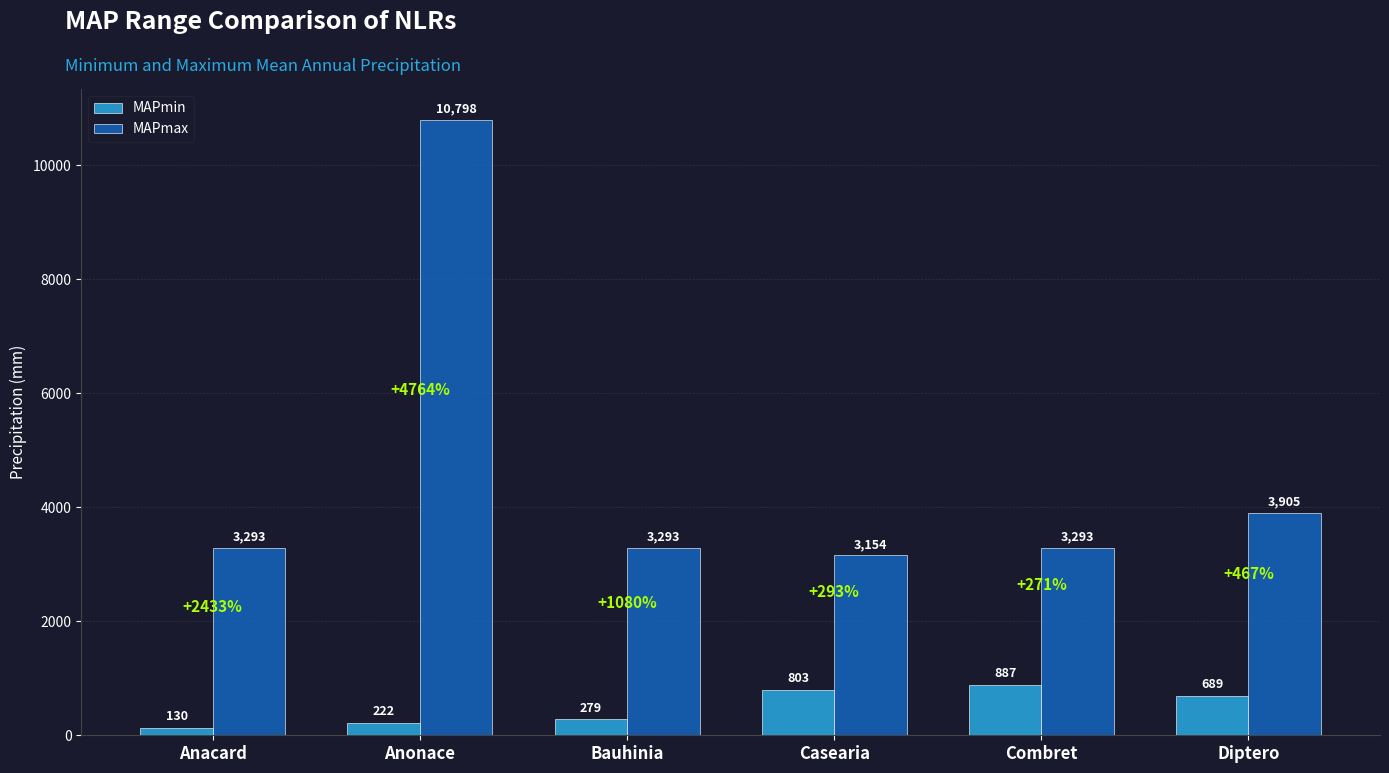

What is the difference between the highest and lowest values at Anonace?

10576